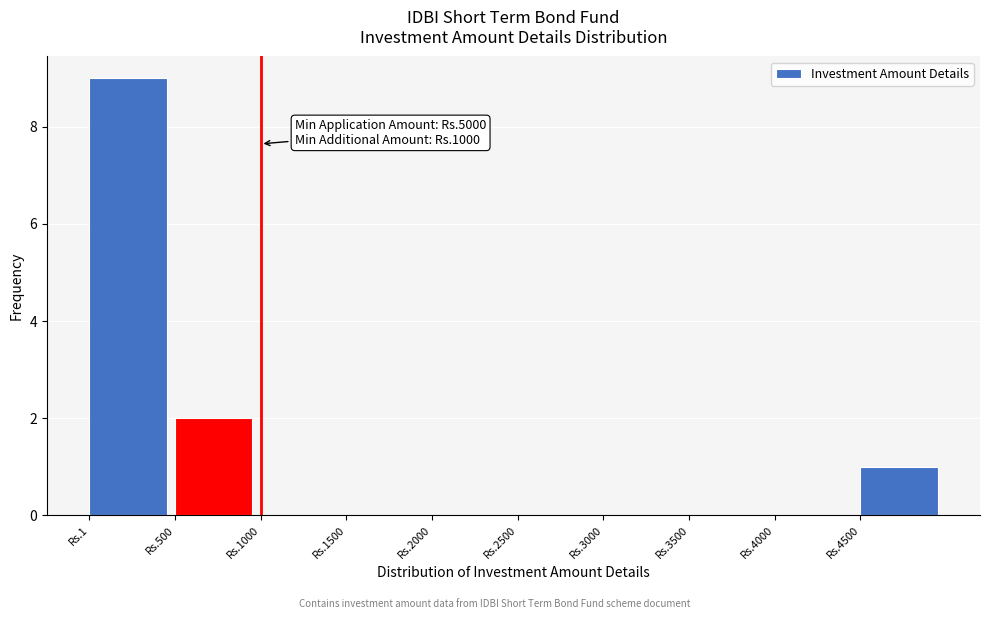

Reading left to right, extract all data points from this chart.

Rs.1=9	Rs.500=2	Rs.1000=0	Rs.1500=0	Rs.2000=0	Rs.2500=0	Rs.3000=0	Rs.3500=0	Rs.4000=0	Rs.4500=1